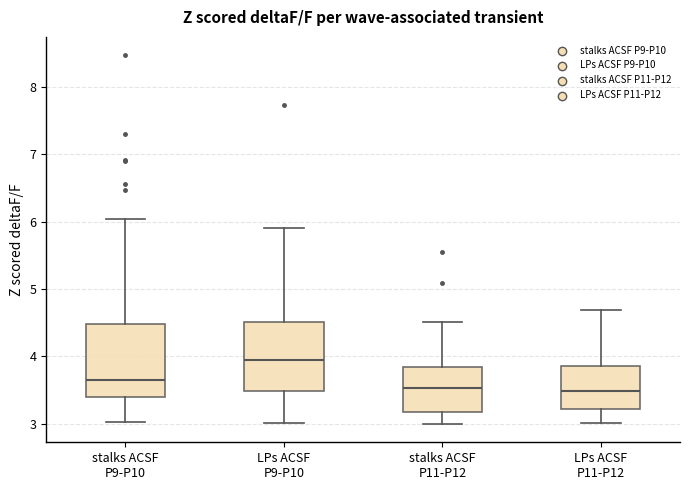

Reading left to right, read every box against the y-axis: the position of its median line, the range the box covers, and the ends of its whiskers. The values are not printed on the chart, so give them approximately, as read against the axis.

stalks ACSF P9-P10: median 3.6, box 3.4 to 4.5, whiskers 3.0 to 6.0
LPs ACSF P9-P10: median 3.9, box 3.5 to 4.5, whiskers 3.0 to 5.9
stalks ACSF P11-P12: median 3.5, box 3.2 to 3.8, whiskers 3.0 to 4.5
LPs ACSF P11-P12: median 3.5, box 3.2 to 3.9, whiskers 3.0 to 4.7